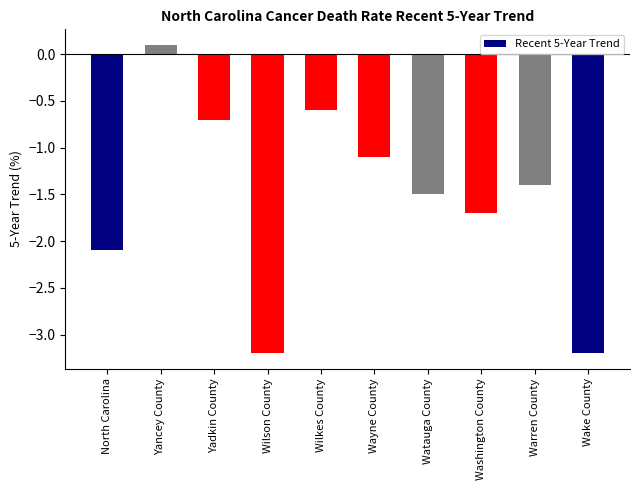

How many series are shown in this chart?

1